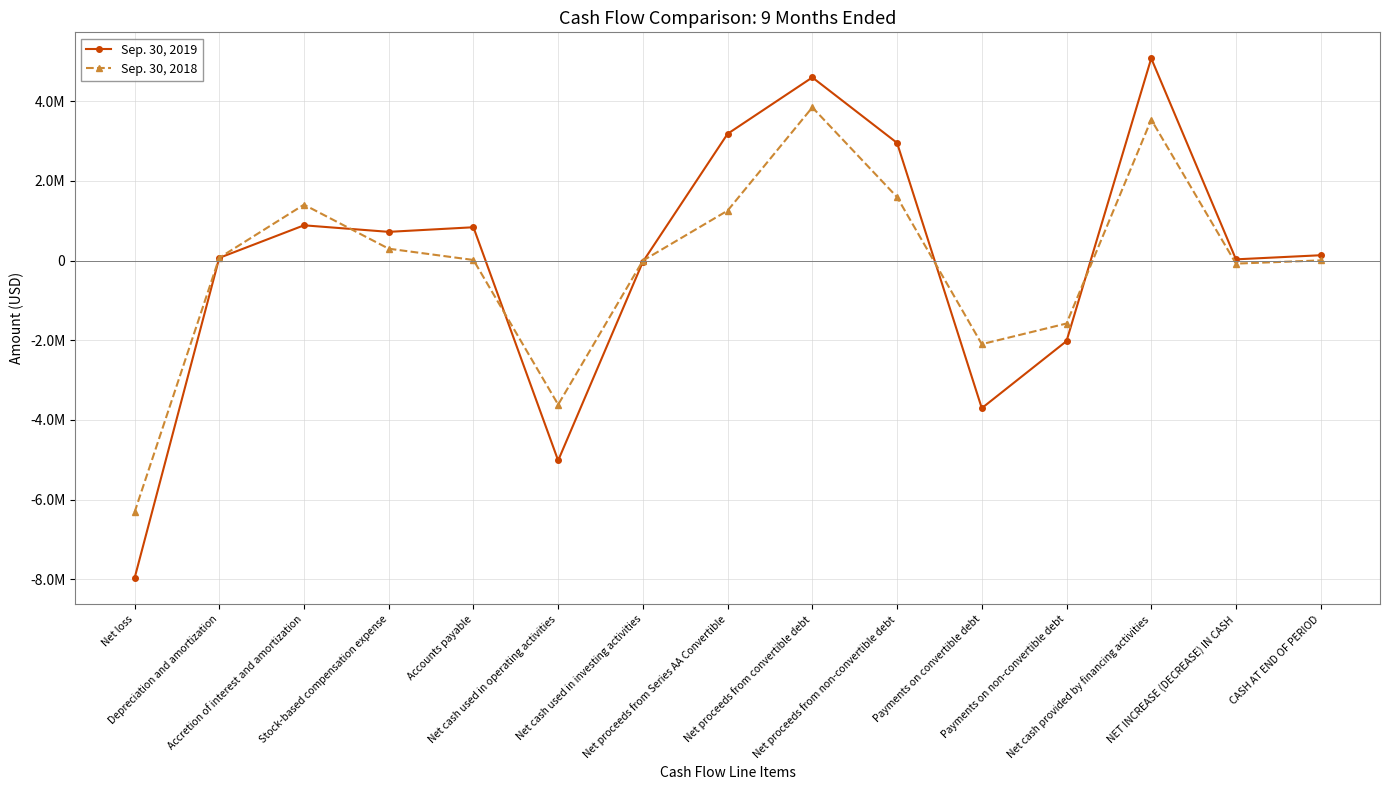

In Sep. 30, 2019, how many points are higher than both neighbors (excluding endpoints)?

4